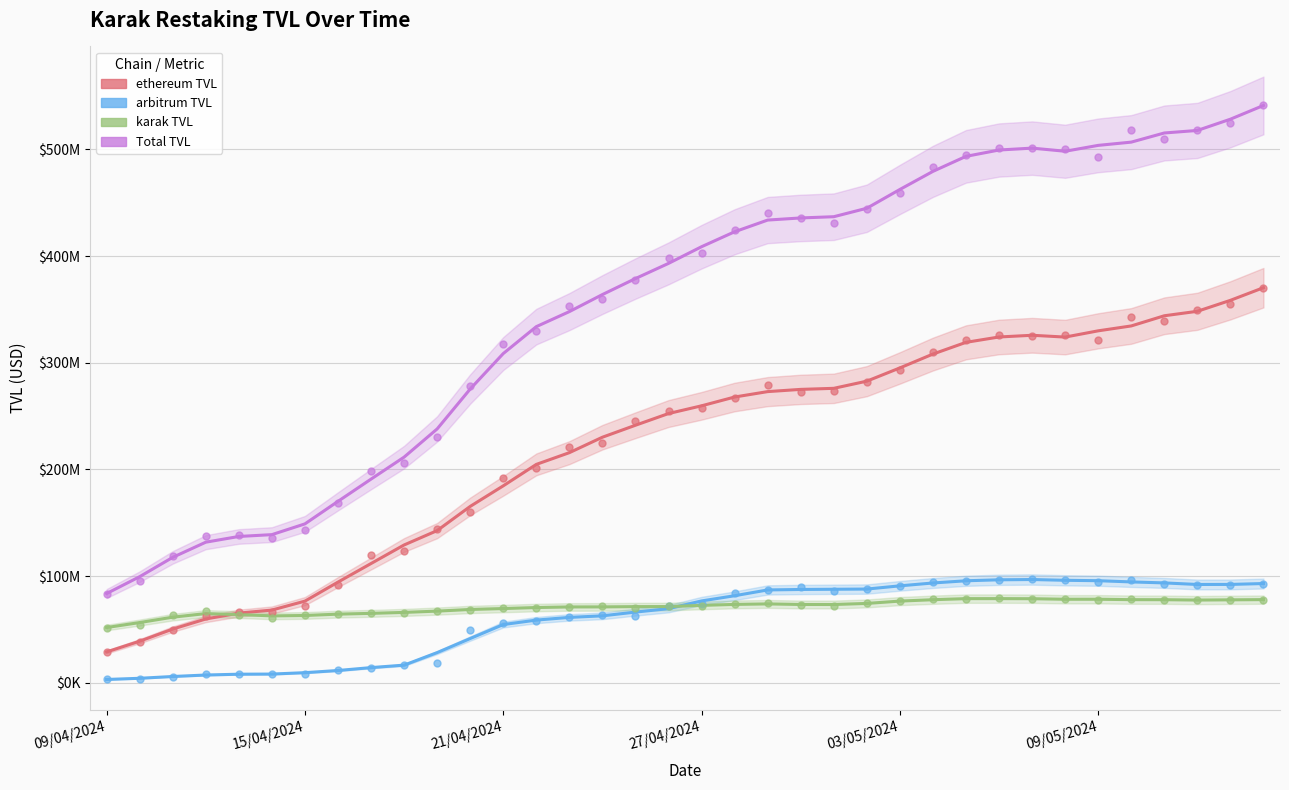

At which category is the sum across all series the highest?

35